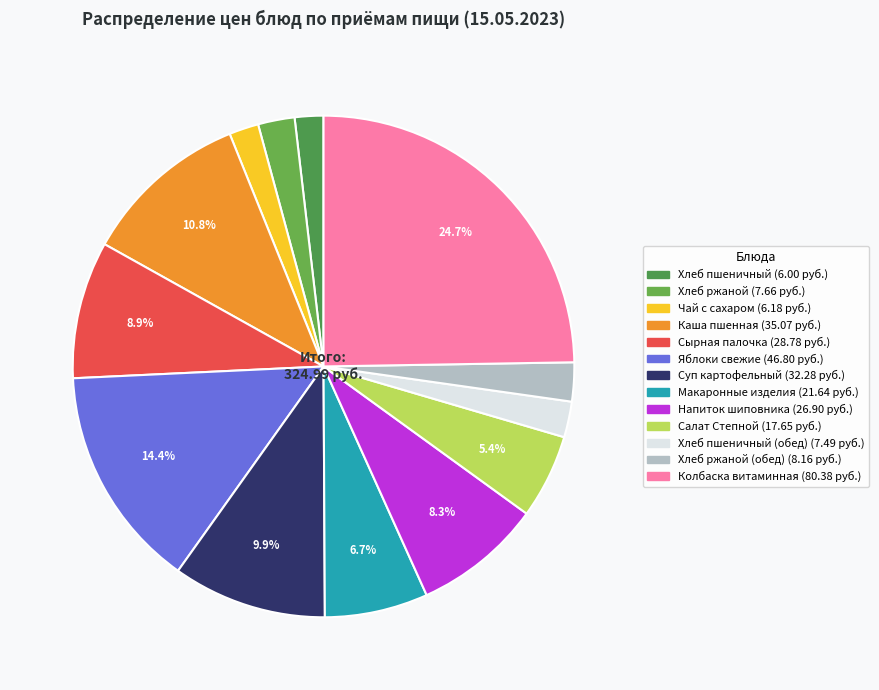

Is there a majority slice in this chart?

No